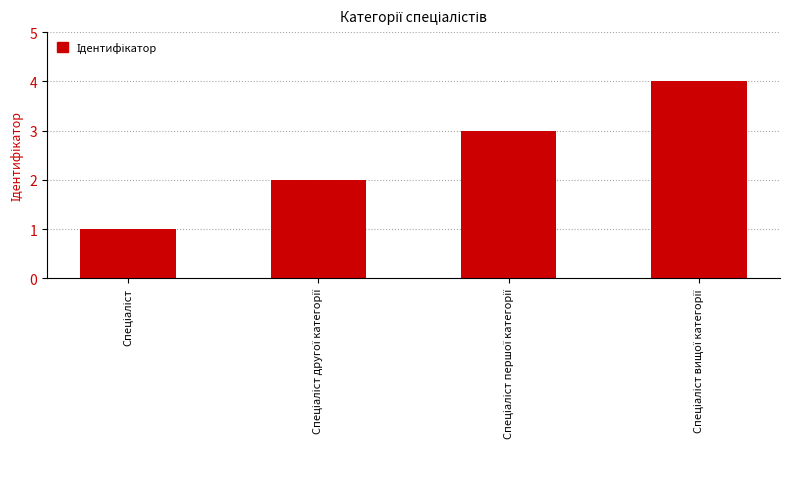

Reading left to right, extract all data points from this chart.

1	2	3	4